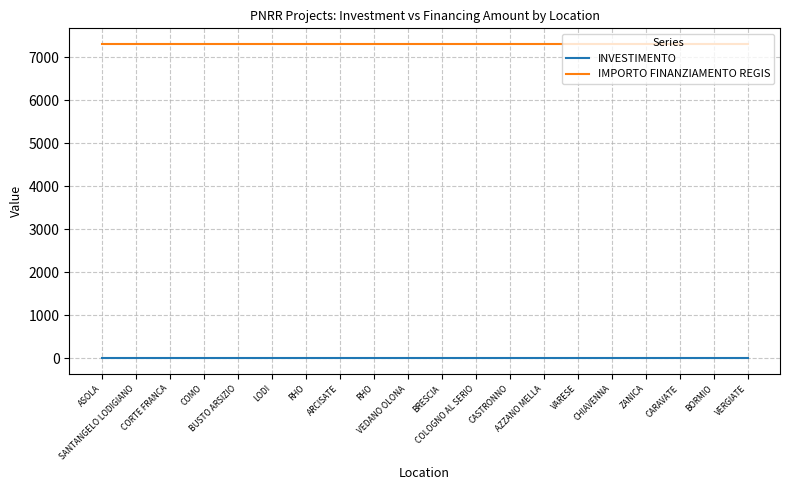

True or false: IMPORTO FINANZIAMENTO REGIS and INVESTIMENTO cross at least once.

False